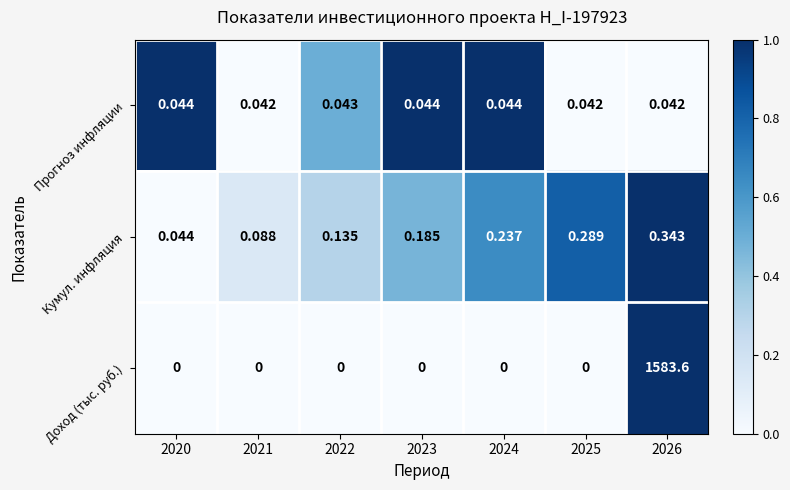

Which series has the largest range (max minus min)?

Доход (тыс. руб.)